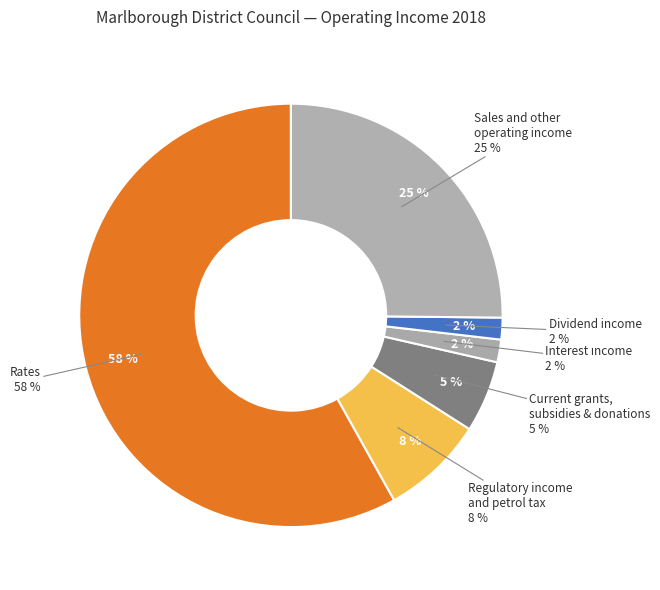

To the nearest percent, what percentage of the pie is Sales and other operating income?

25%